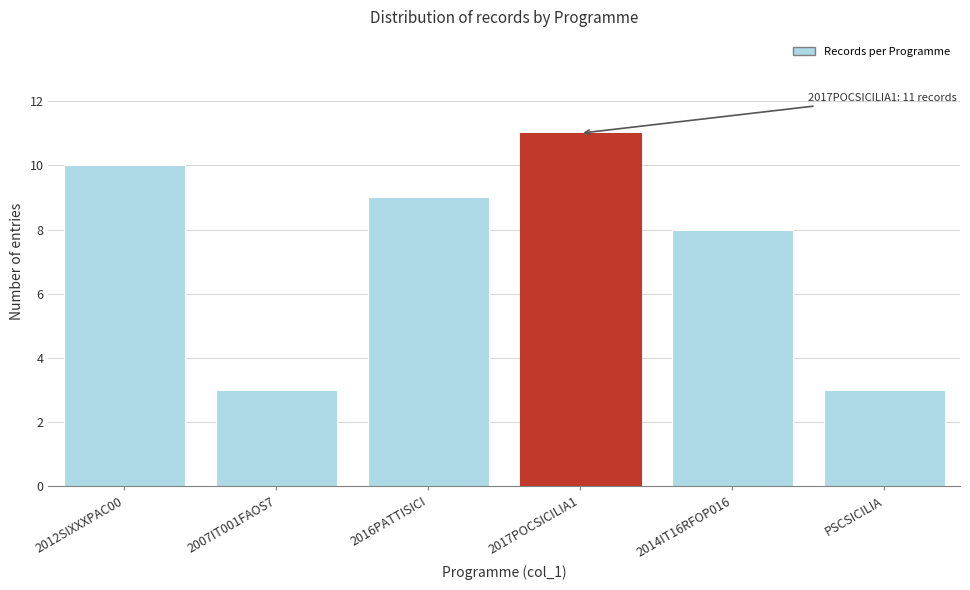

Reading left to right, list all the values displayed in this chart.

10	3	9	11	8	3